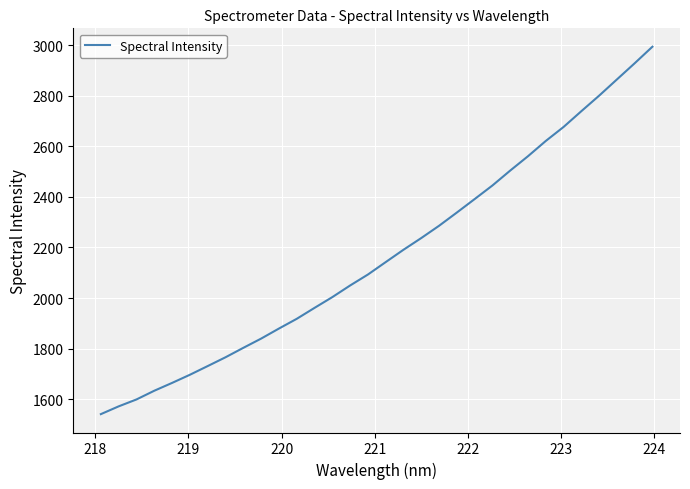

What is the difference between the maximum and minimum values?

1452.5